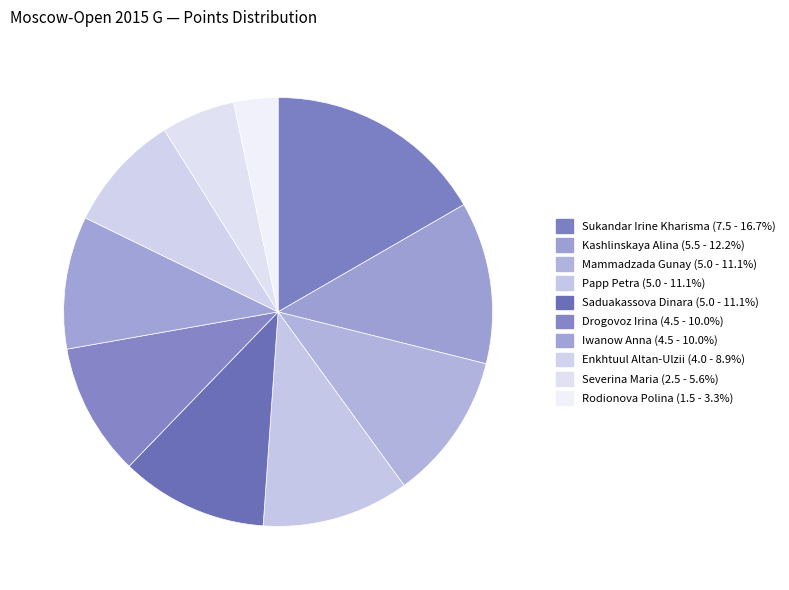

How many segments does this pie chart have?

10